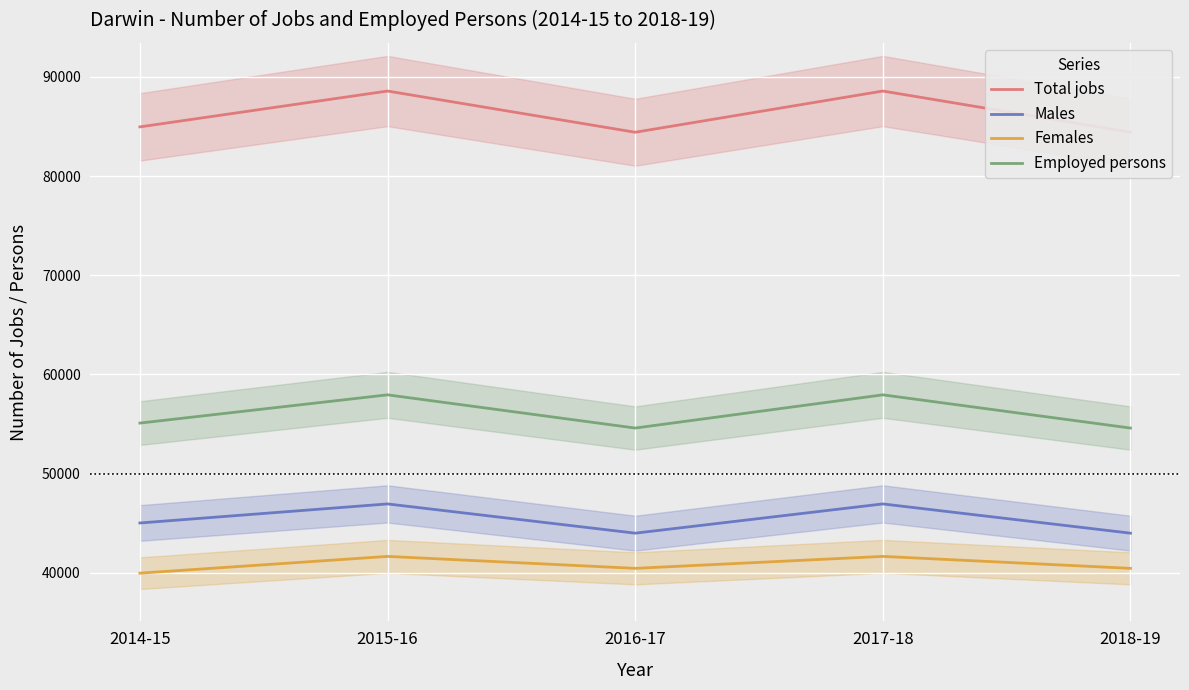

What is the smallest value displayed?

39952